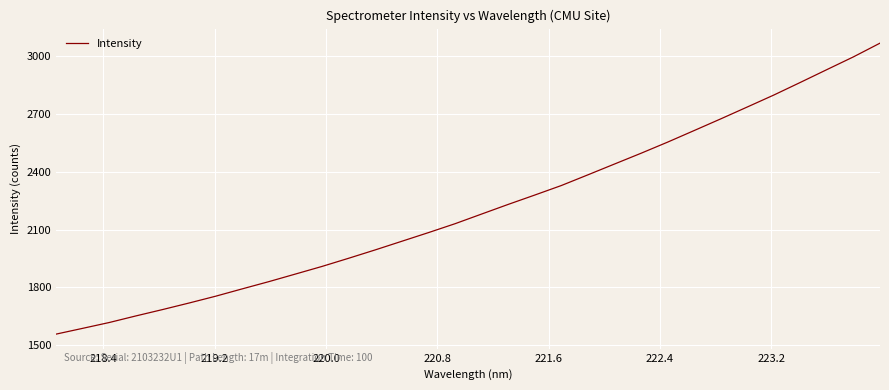

Is this an area chart (filled region under the line)?

No